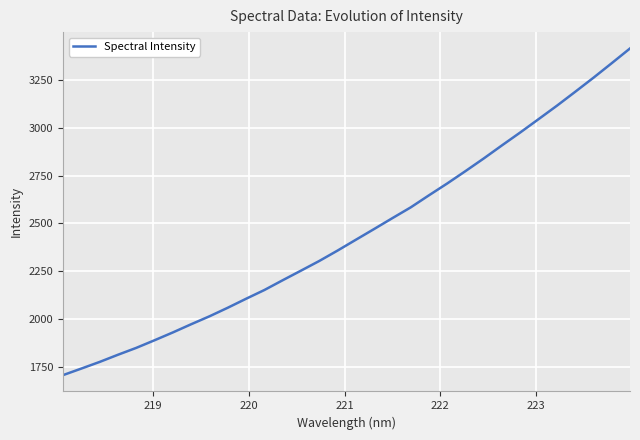

What is the difference between the maximum and minimum values?

1706.9